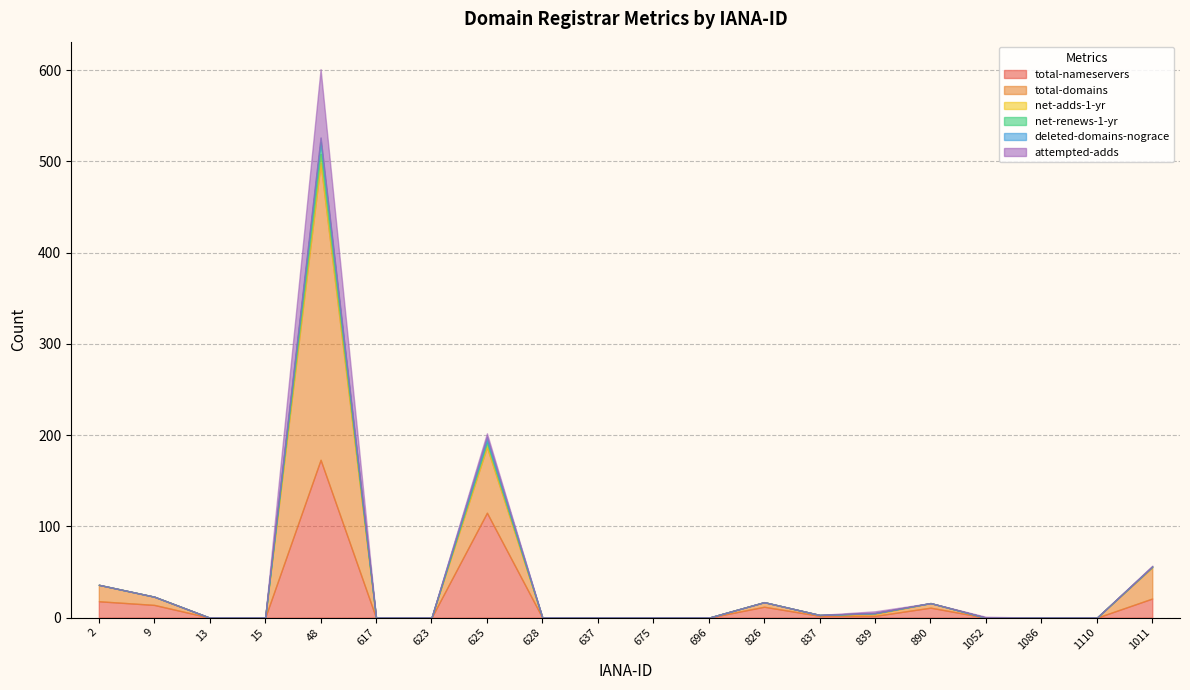

What is the maximum value for net-adds-1-yr?

10